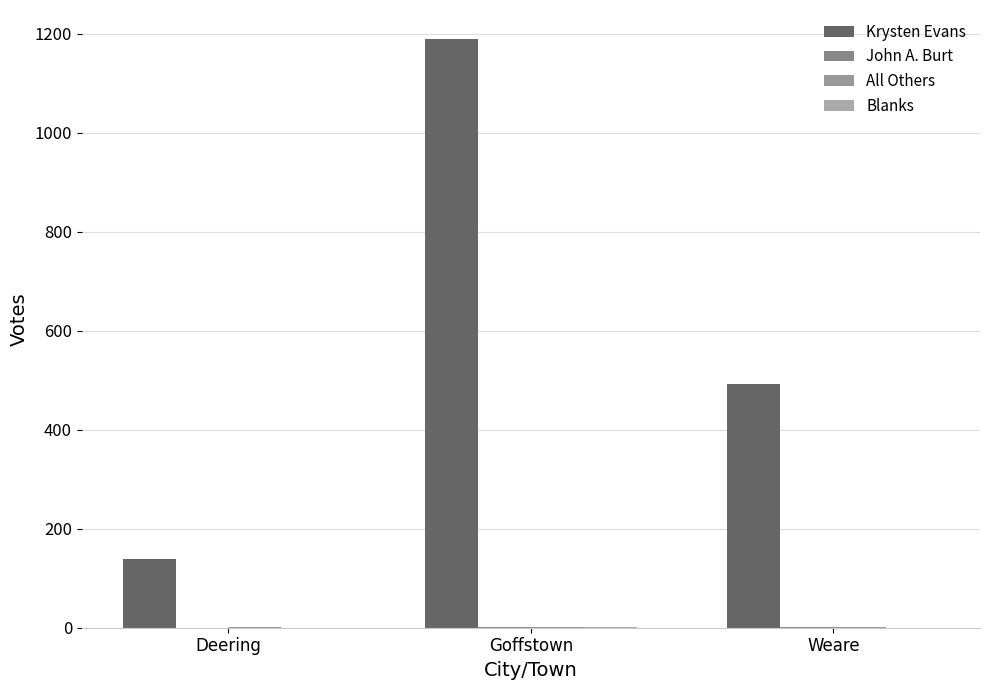

Which series has the widest spread of values?

Krysten Evans